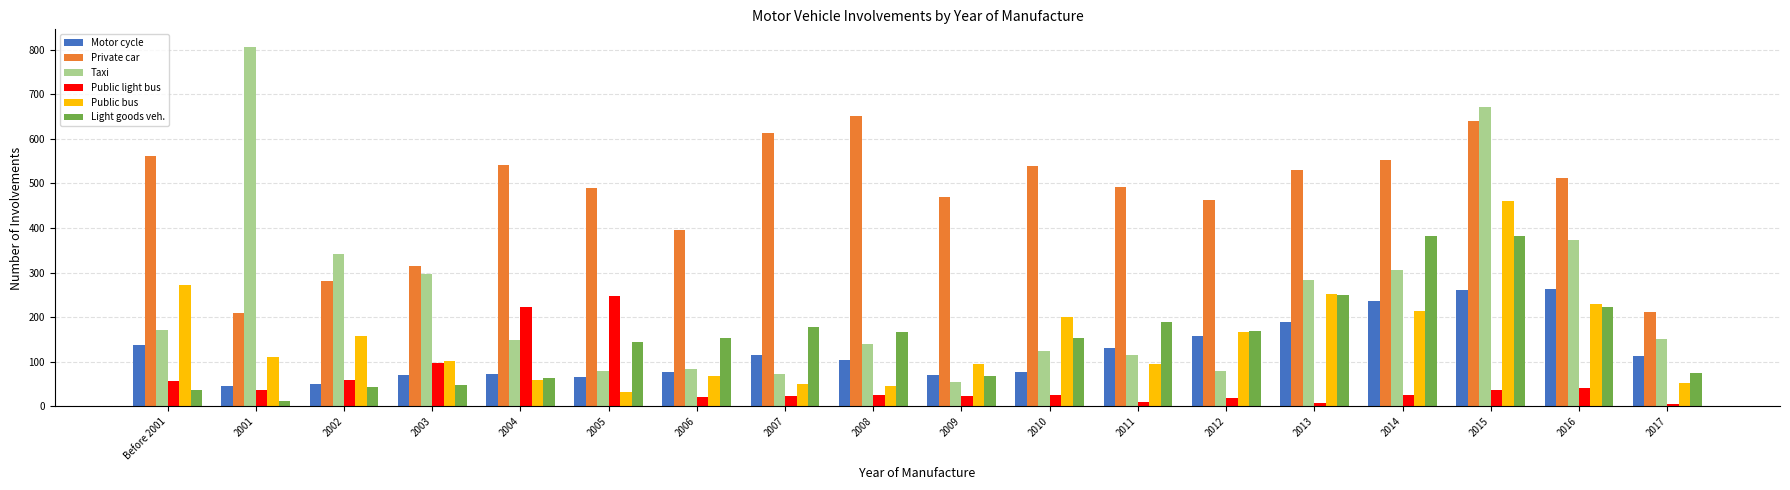

At which category does the chart reach its peak across all series?

2001